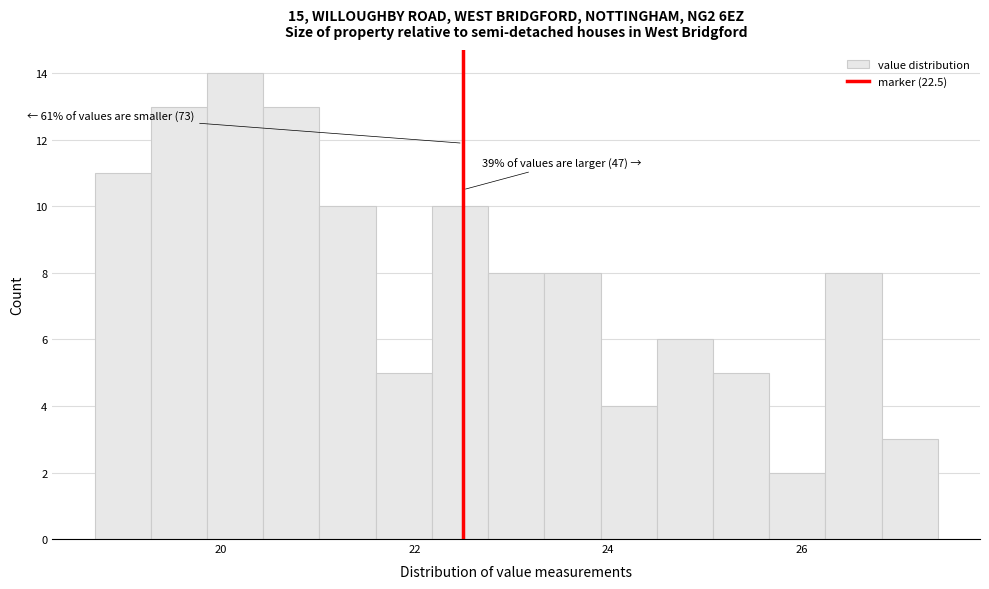

Around what value on the x-axis is the tallest bar? Give the approximate position of its centre, as read against the axis.

20.2